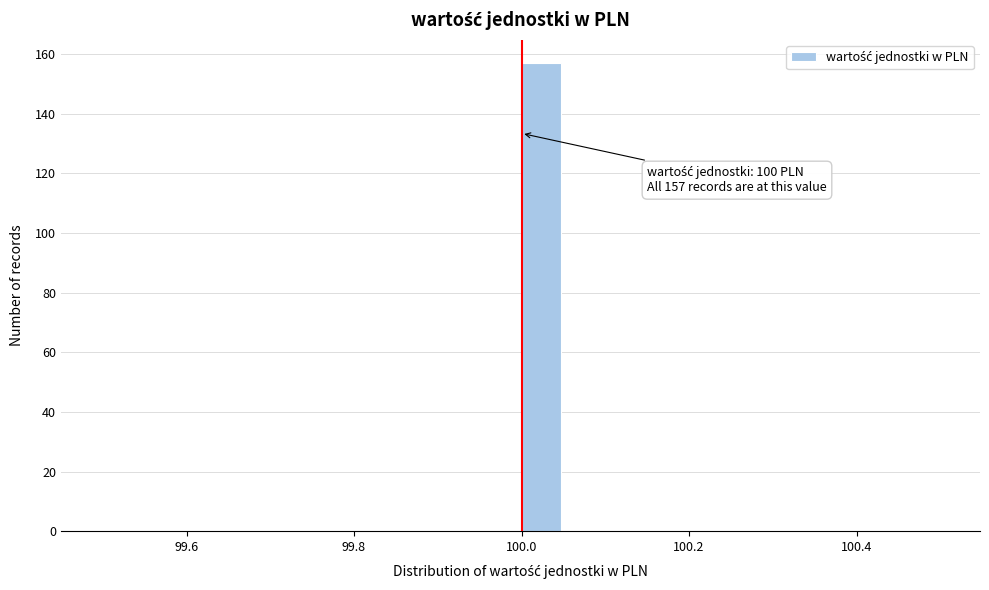

Read against the x-axis, roughly where is the centre of the tallest bar?

100.02